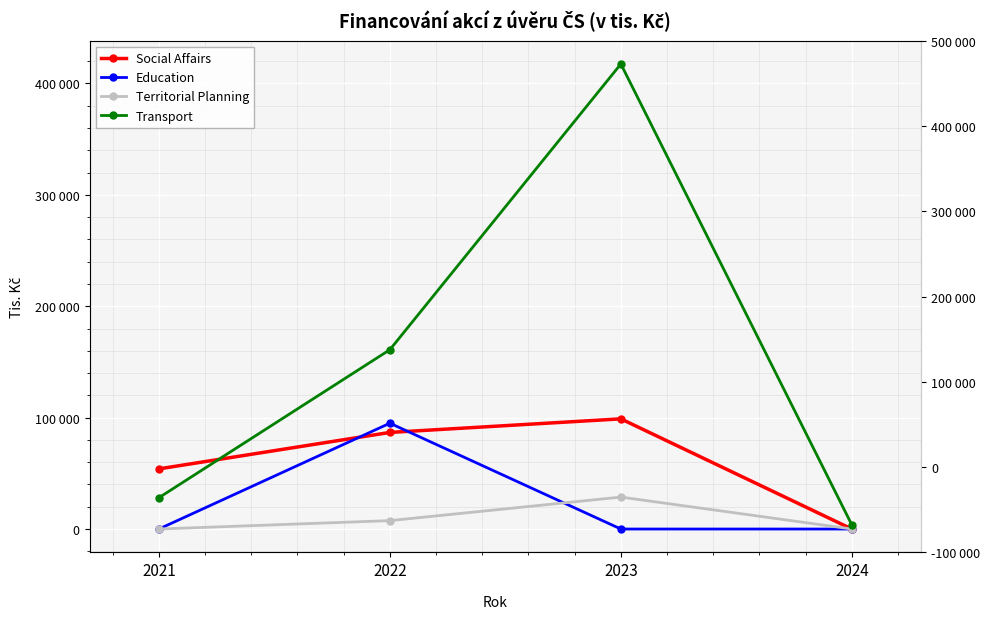

Which series has the largest range (max minus min)?

Transport